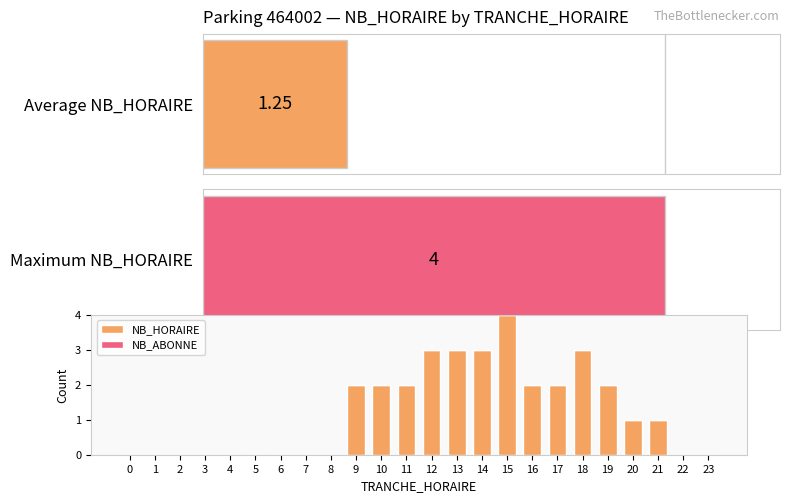

Reading left to right, transcribe all the data shown in this chart.

NB_HORAIRE: 0	0	0	0	0	0	0	0	0	2	2	2	3	3	3	4	2	2	3	2	1	1	0	0
NB_ABONNE: 0	0	0	0	0	0	0	0	0	0	0	0	0	0	0	0	0	0	0	0	0	0	0	0